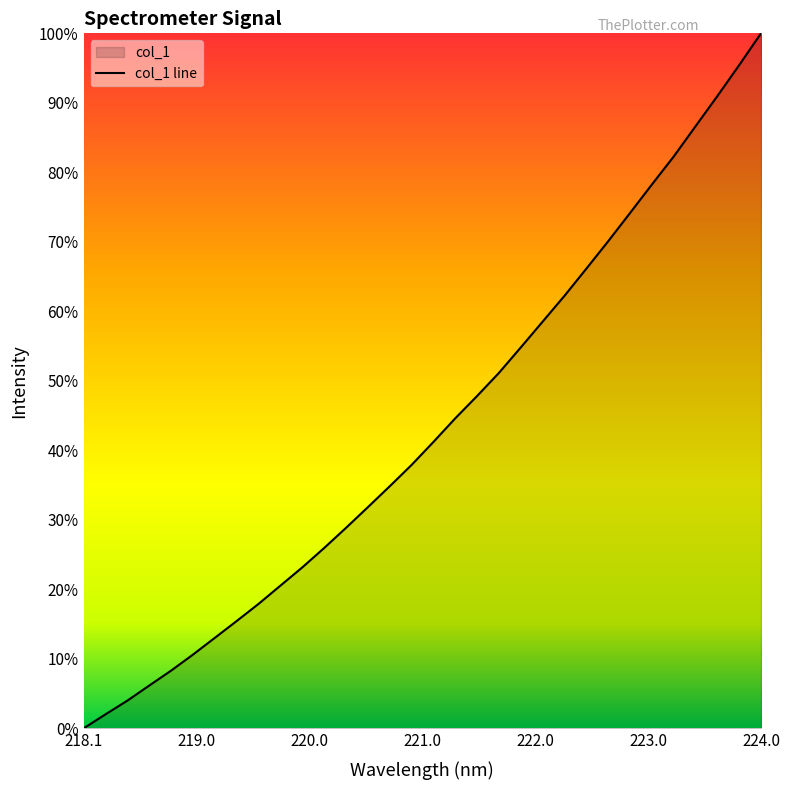

Does the chart display data point markers on the line(s)?

No